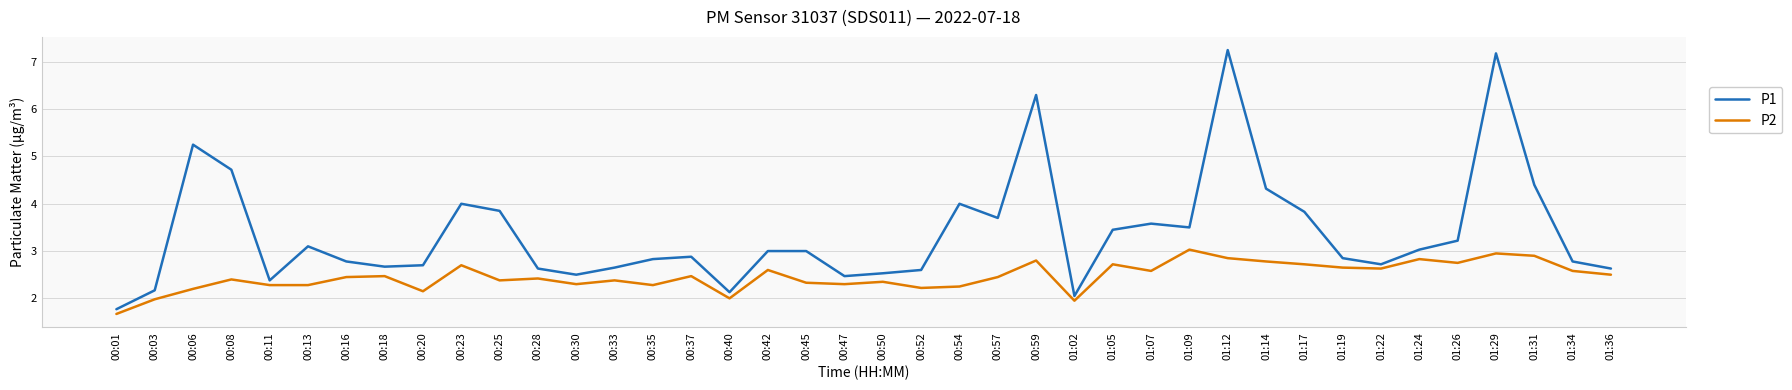

What value does the P1 series have at 00:30?

2.5